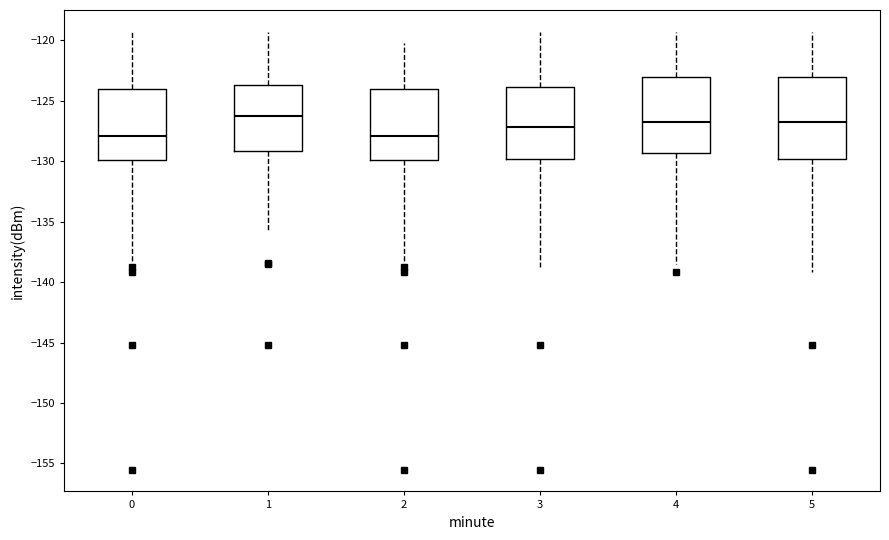

Reading left to right, read every box against the y-axis: the position of its median line, the range the box covers, and the ends of its whiskers. The values are not printed on the chart, so give them approximately, as read against the axis.

0: median -128.0, box -130.0 to -124.0, whiskers -138.5 to -119.5
1: median -126.0, box -129.0 to -123.5, whiskers -135.5 to -119.5
2: median -128.0, box -130.0 to -124.0, whiskers -138.5 to -120.0
3: median -127.0, box -130.0 to -124.0, whiskers -139.0 to -119.5
4: median -126.5, box -129.5 to -123.0, whiskers -138.5 to -119.5
5: median -126.5, box -130.0 to -123.0, whiskers -139.0 to -119.5